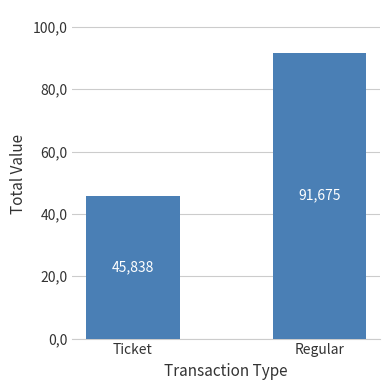

What is the value of the 1st bar from the left?

45.8